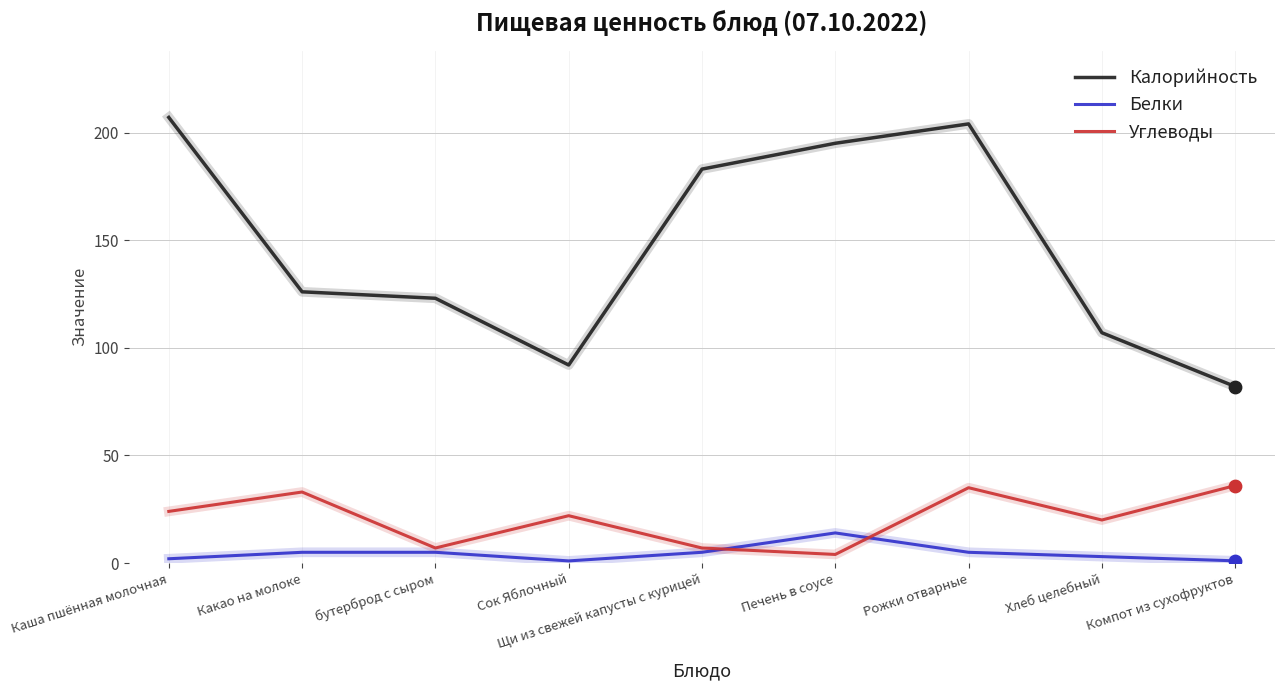

Between Рожки отварные and Хлеб целебный, which series saw the biggest shift?

Калорийность